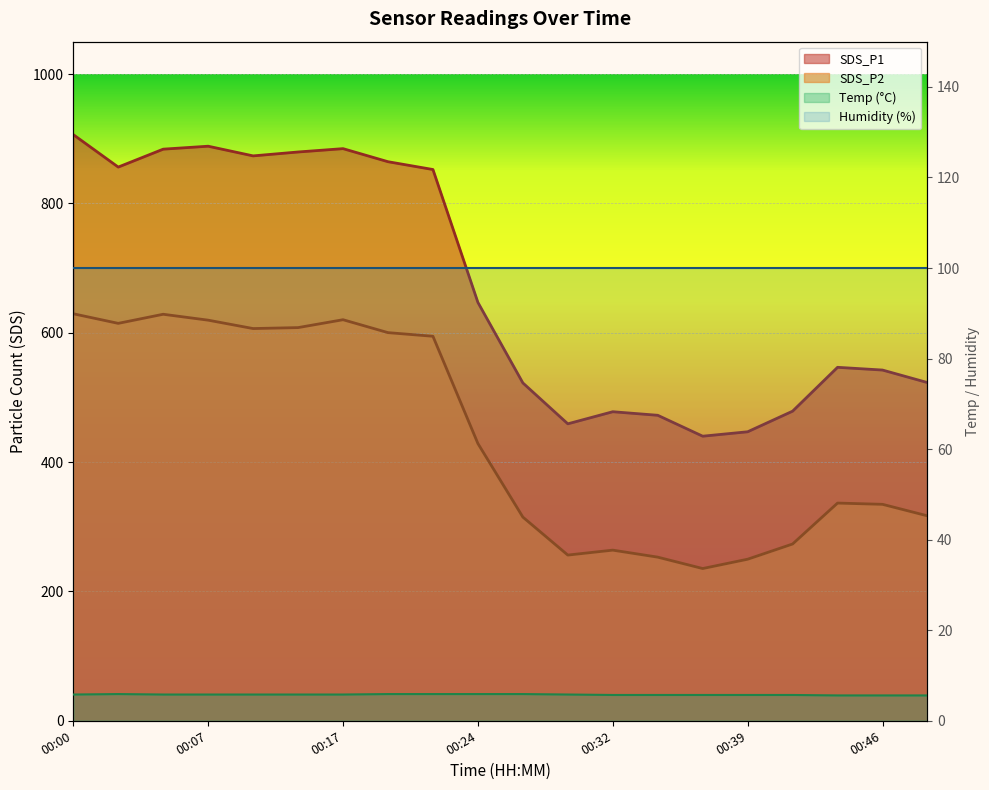

Rank the categories by Temp value from highest to lowest.

00:02, 00:20, 00:22, 00:24, 00:27, 00:00, 00:05, 00:07, 00:12, 00:15, 00:17, 00:29, 00:32, 00:34, 00:37, 00:39, 00:41, 00:44, 00:46, 00:49